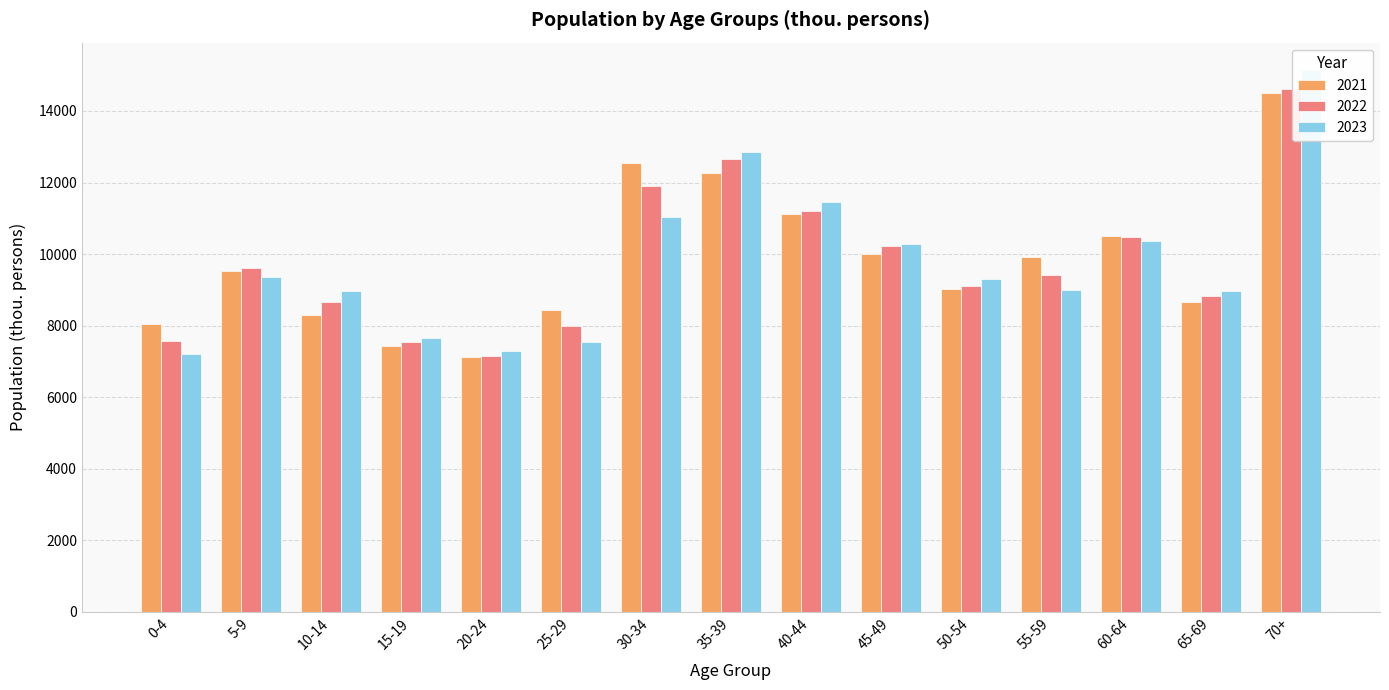

Rank the series by their average value, from highest to lowest.

2021, 2022, 2023